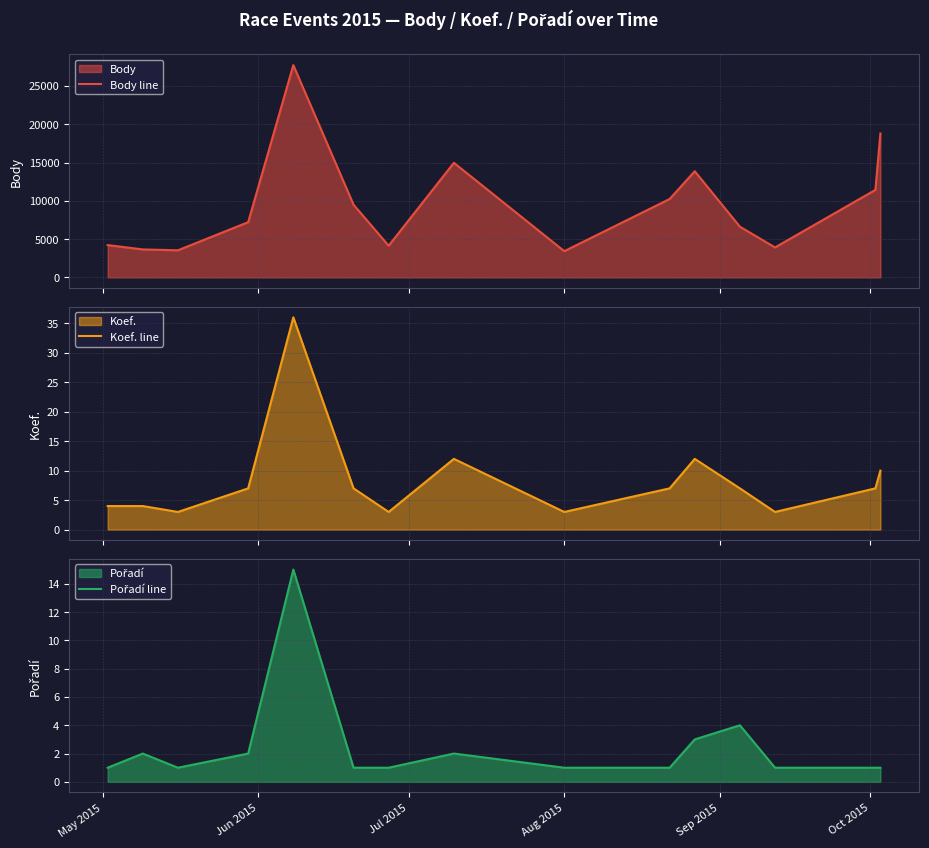

Reading left to right, what are all the values shown in this chart?

Body line: 4221	3656	3541	7213	27720	9494	4139	14966	3427	10239	13864	6623	3915	11427	18792
Koef. line: 4	4	3	7	36	7	3	12	3	7	12	7	3	7	10
Pořadí line: 1	2	1	2	15	1	1	2	1	1	3	4	1	1	1